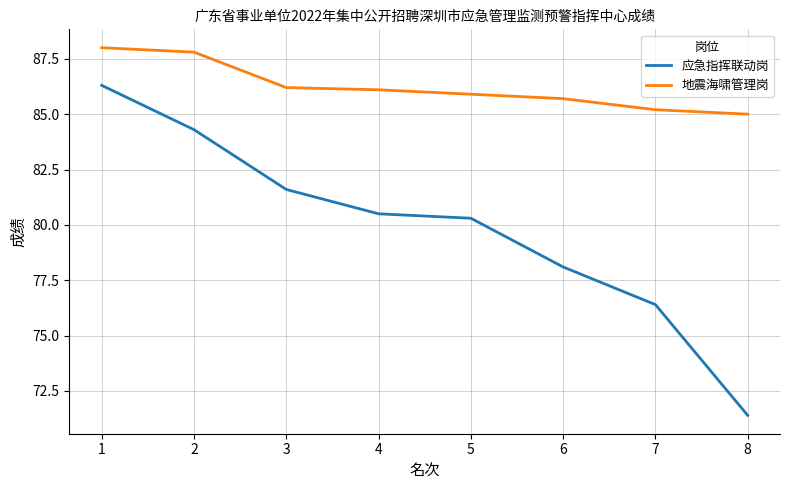

The 地震海啸管理岗 series shows 88.0 at 1. True or false?

True